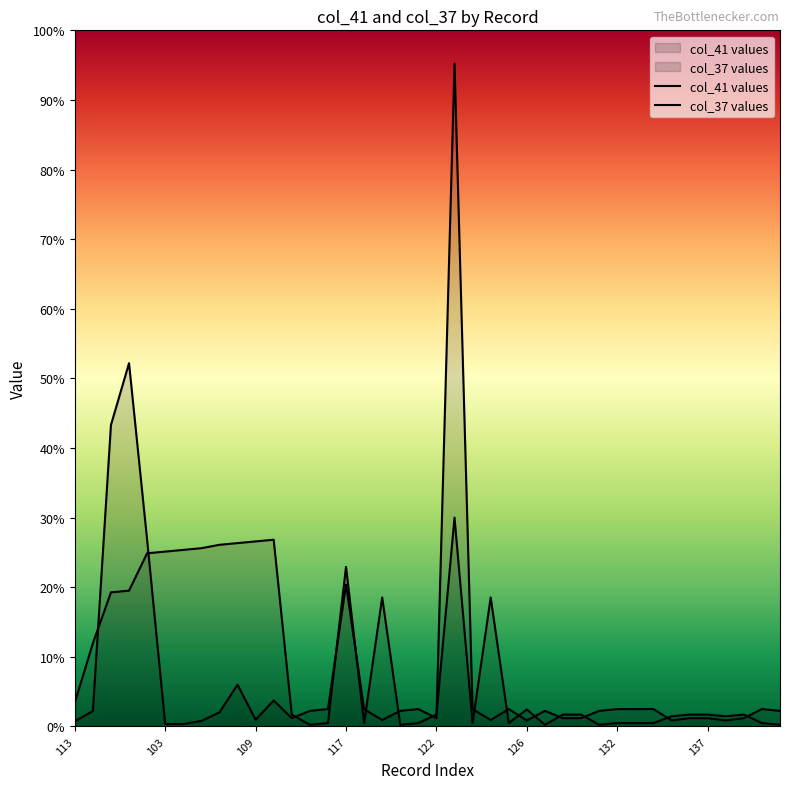

Does the chart display data point markers on the line(s)?

No